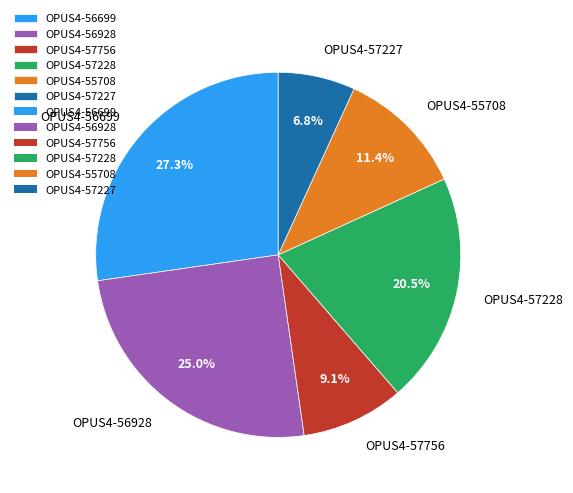

Approximately how many times larger is the value at OPUS4-57756 compared to OPUS4-57228?

0.4